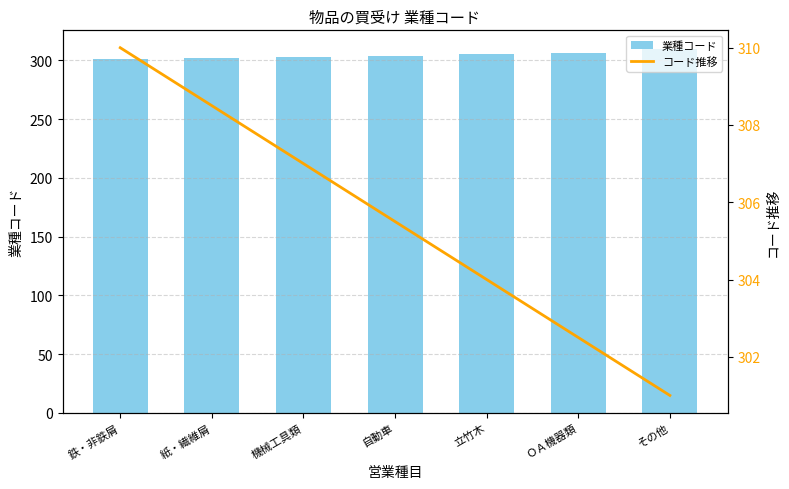

How many data points in コード推移 are less than 305?

3